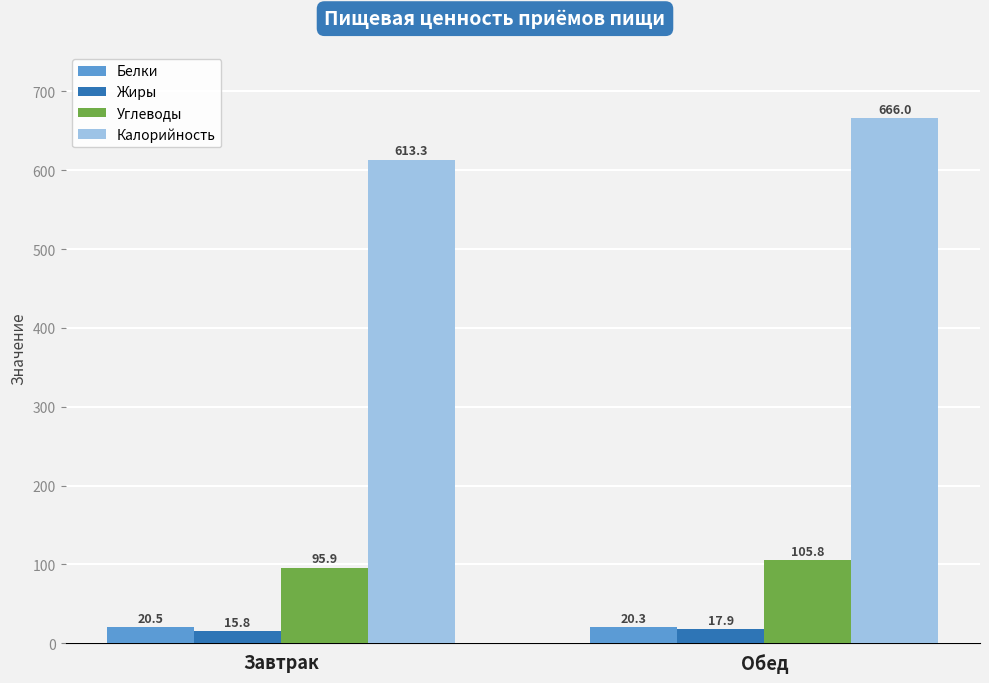

What is the value of the Калорийность bar at the 2nd from the left?

666.0